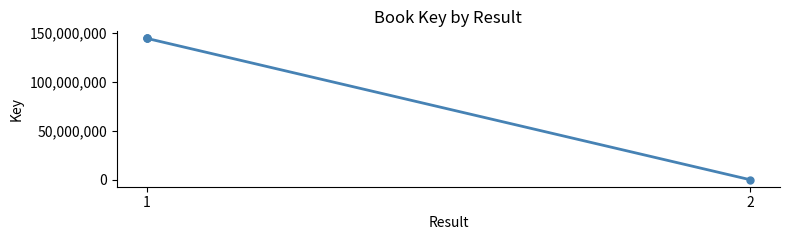

What is the difference between the maximum and minimum values?

144157492